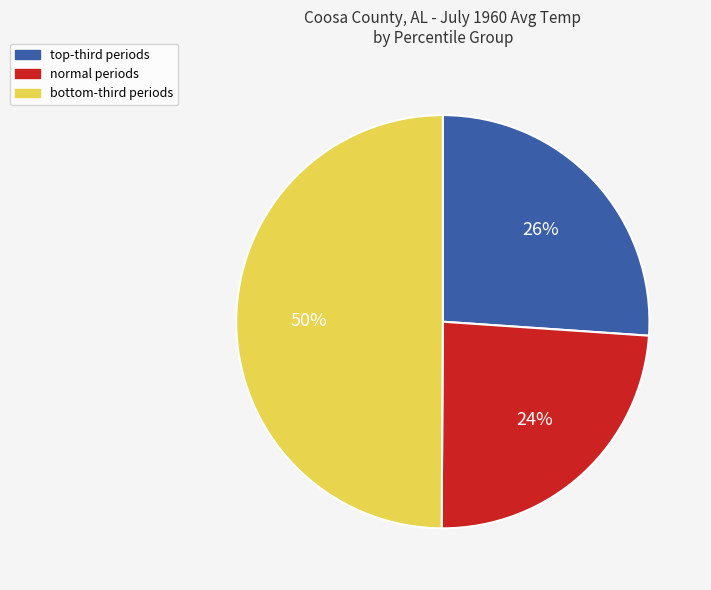

To the nearest percent, what is the difference between the largest and smallest slice percentages?

26%